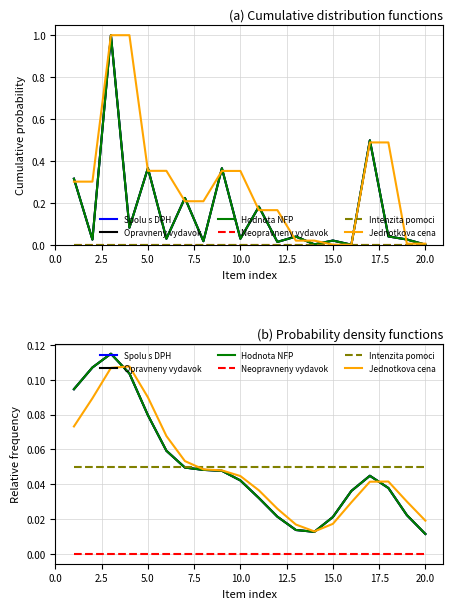

Which series ends up on top after the final intersection of Opravneny vydavok and Intenzita pomoci?

Intenzita pomoci